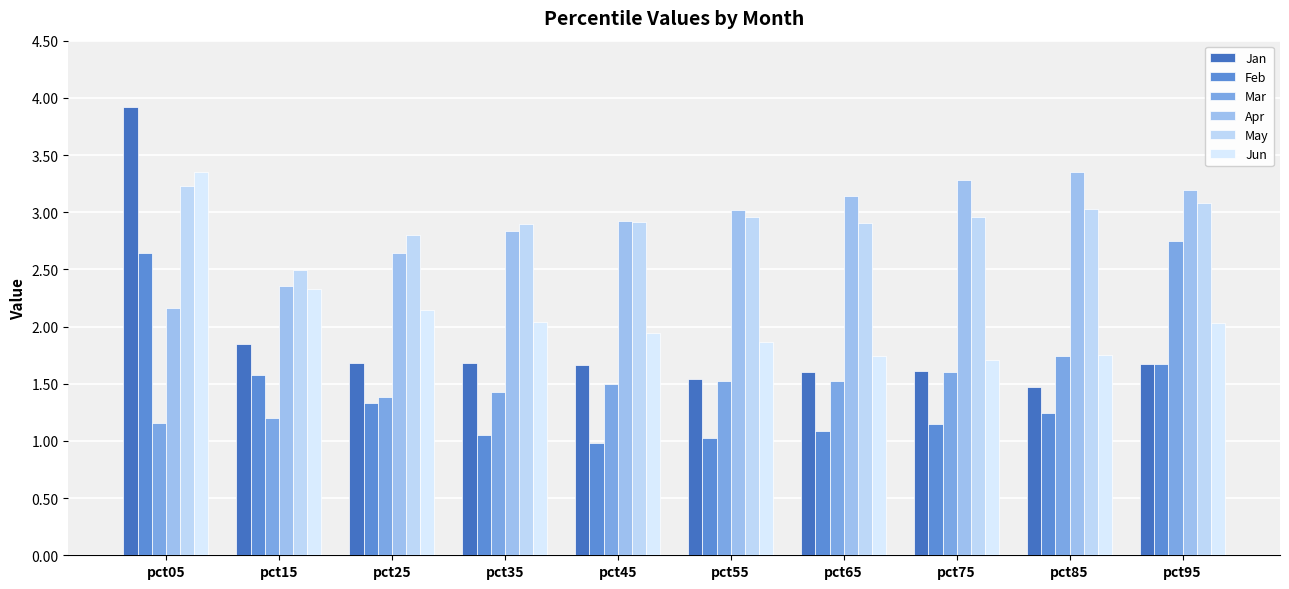

What is the sum of the Apr values at pct95 and pct75?

6.5